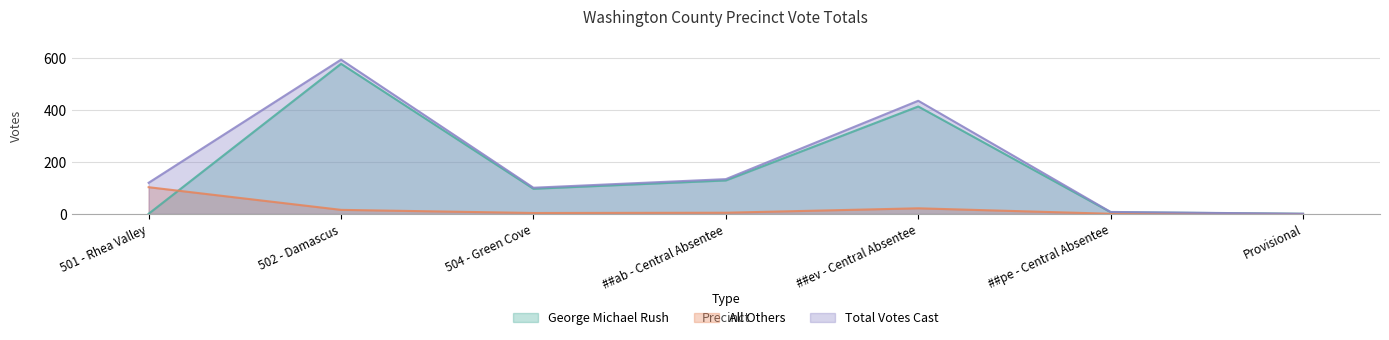

True or false: George Michael Rush has a value of 2 at 501 - Rhea Valley.

False